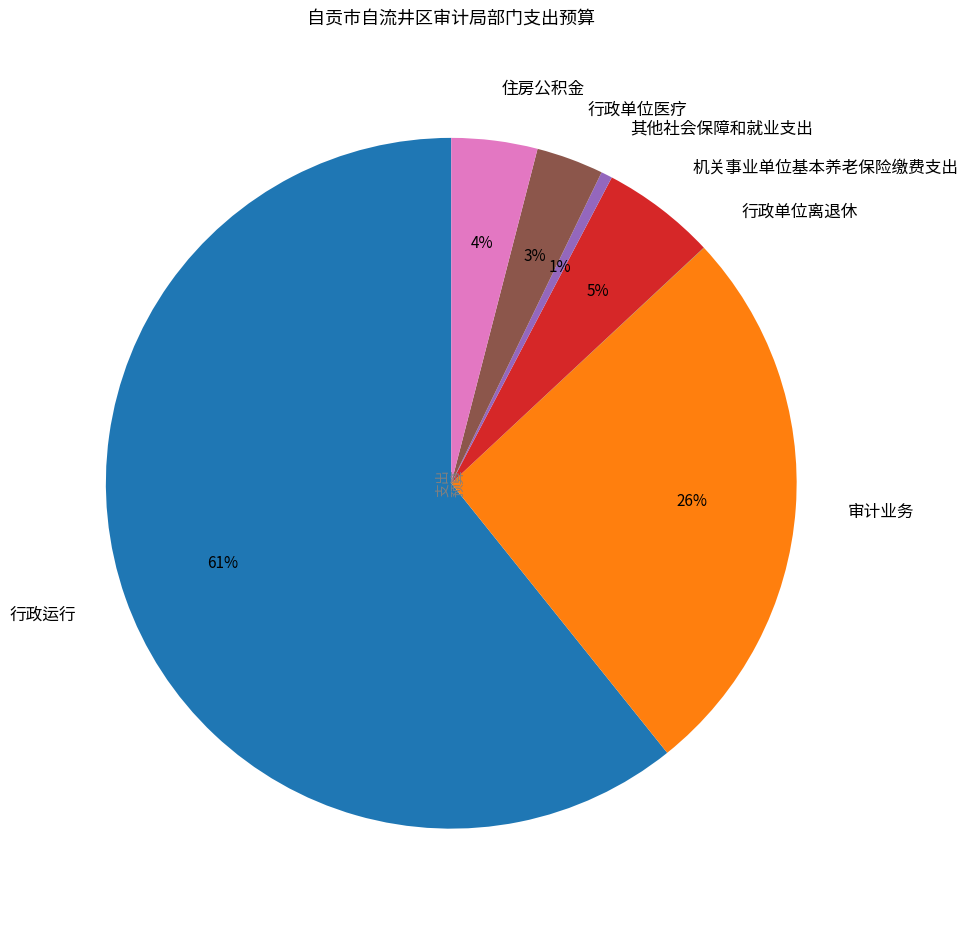

To the nearest percent, what percentage of the pie is 行政单位医疗?

3%